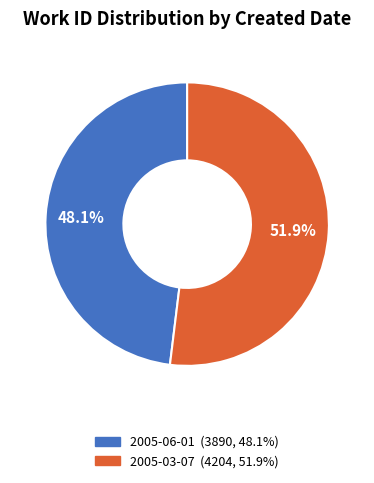

Is there a majority slice in this chart?

Yes